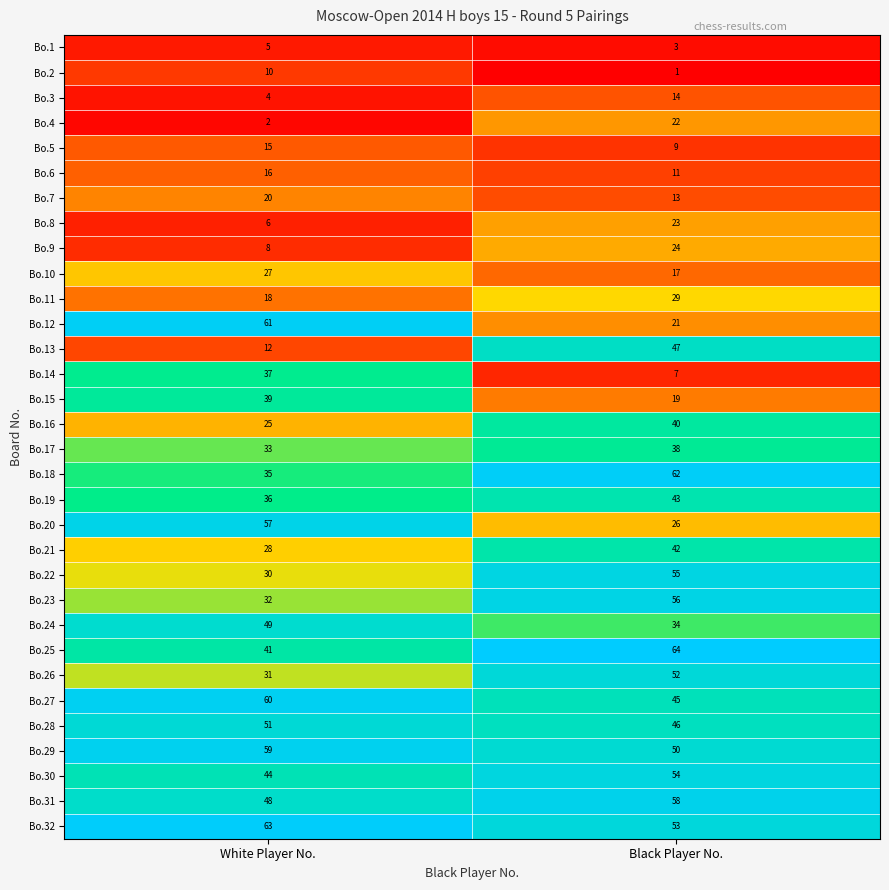

At which label does Bo.4 reach its peak?

Black Player No.